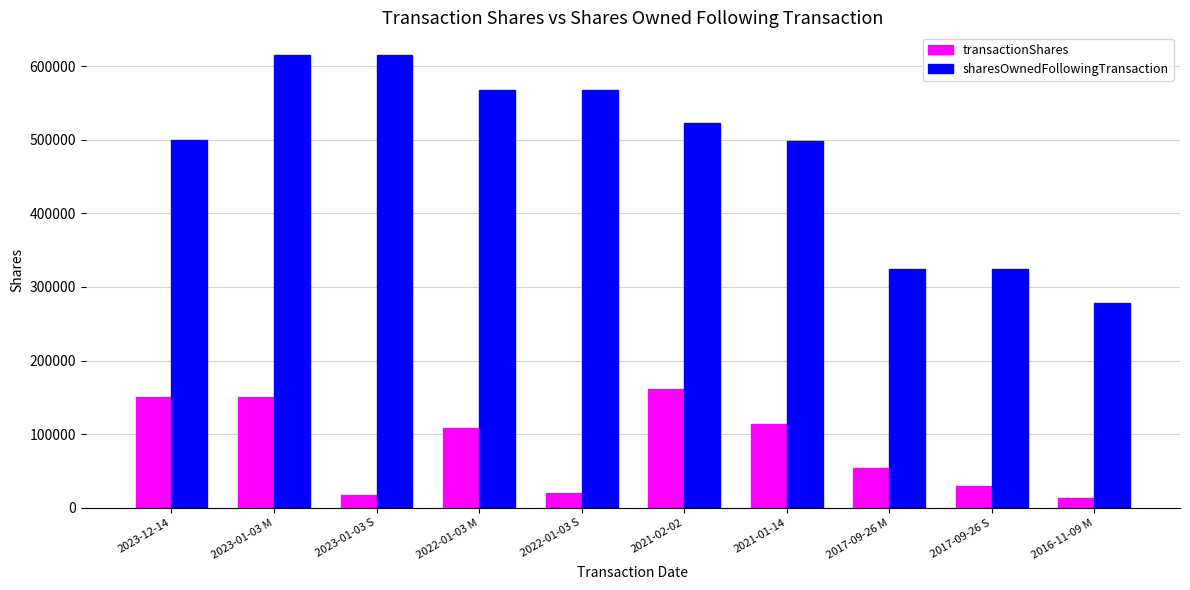

How many values in the sharesOwnedFollowingTransaction series are below 522528?

5